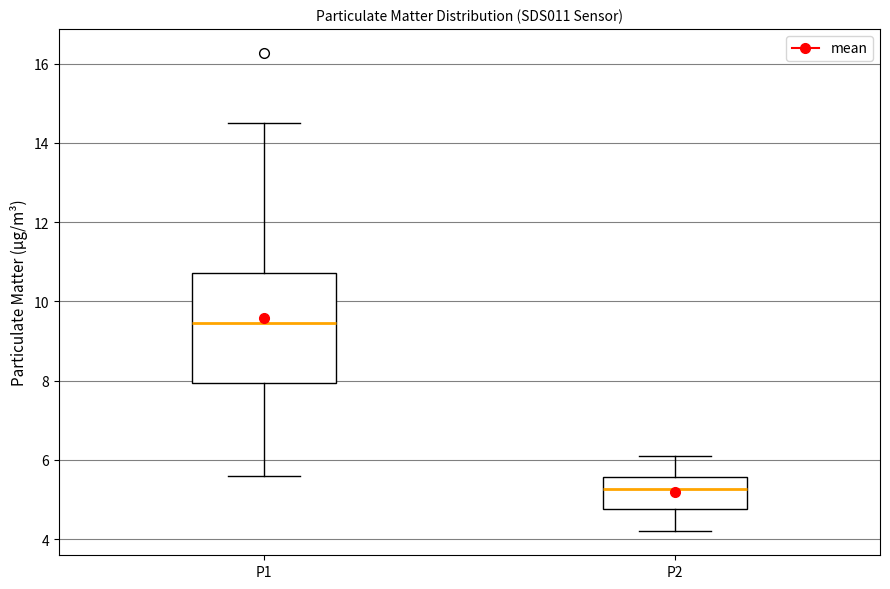

Which box's median line is the highest?

P1